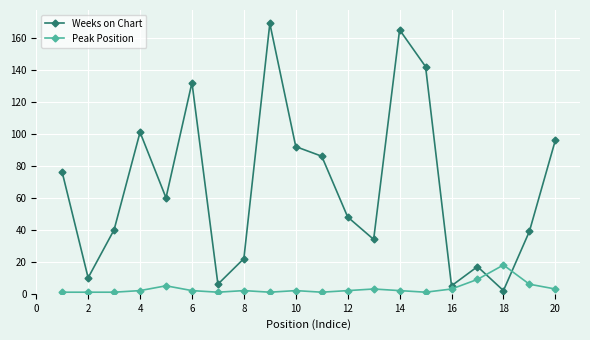

Which series has the widest spread of values?

Weeks on Chart